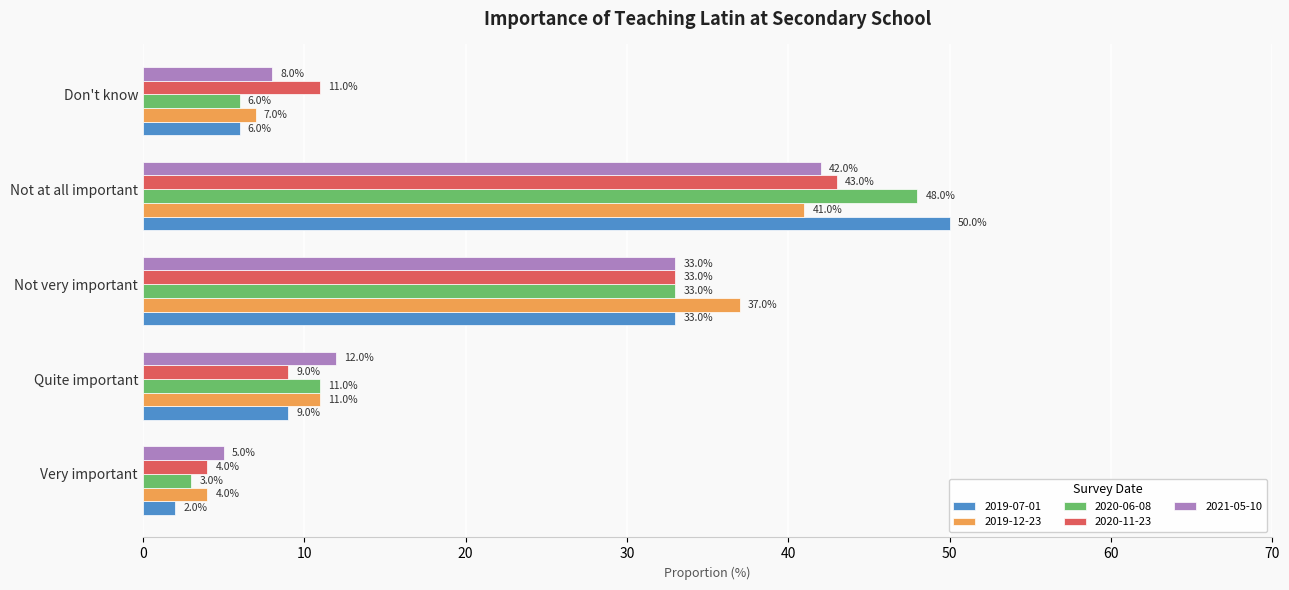

What is the total value across all series at Not very important?

169.0